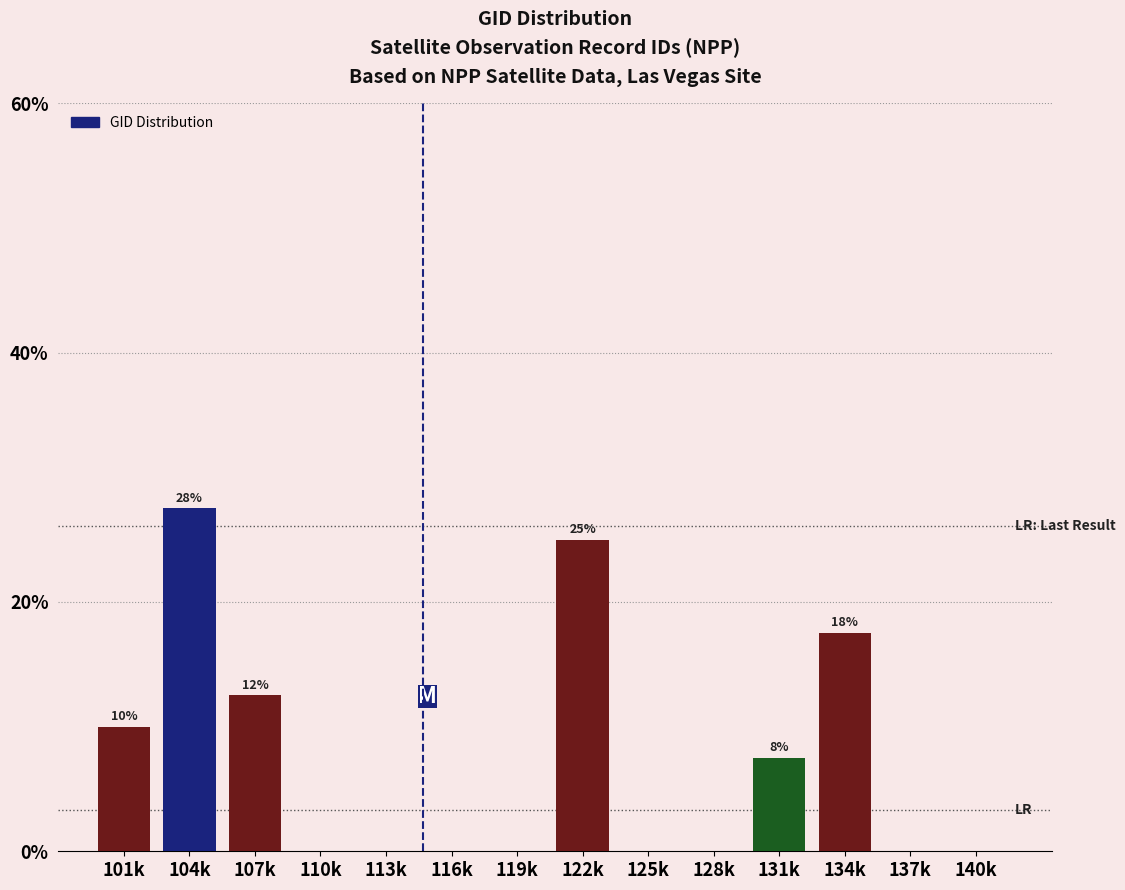

Reading left to right, extract all data points from this chart.

101k=10.0	104k=27.5	107k=12.5	110k=0.0	113k=0.0	116k=0.0	119k=0.0	122k=25.0	125k=0.0	128k=0.0	131k=7.5	134k=17.5	137k=0.0	140k=0.0